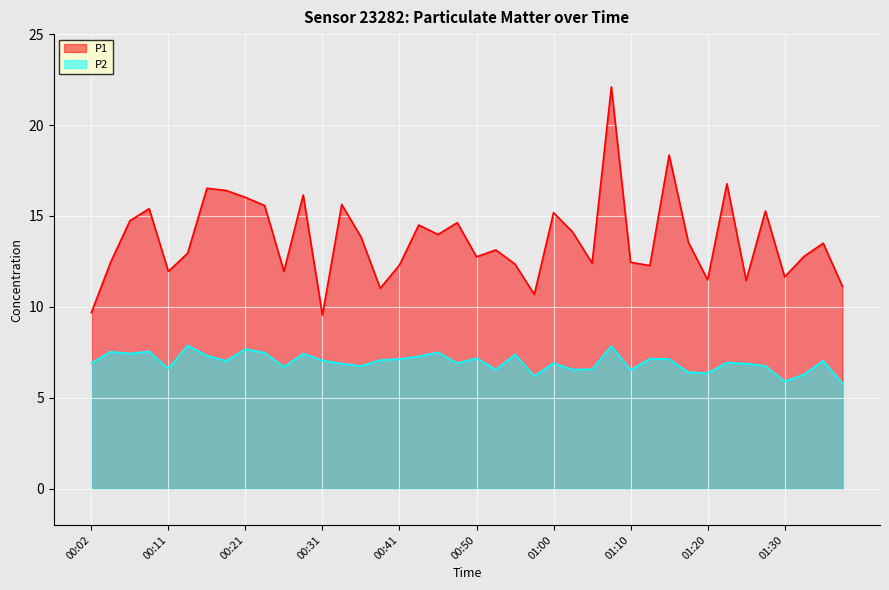

What is the approximate value of P1 at 01:25?

11.4